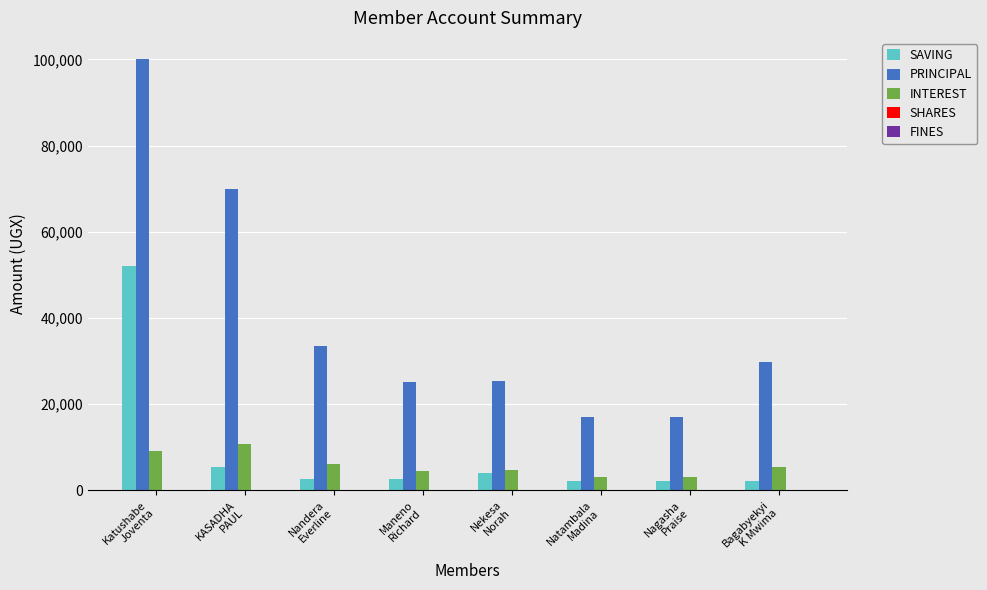

What is the total value across all series at Katushabe
Joventa?

161000